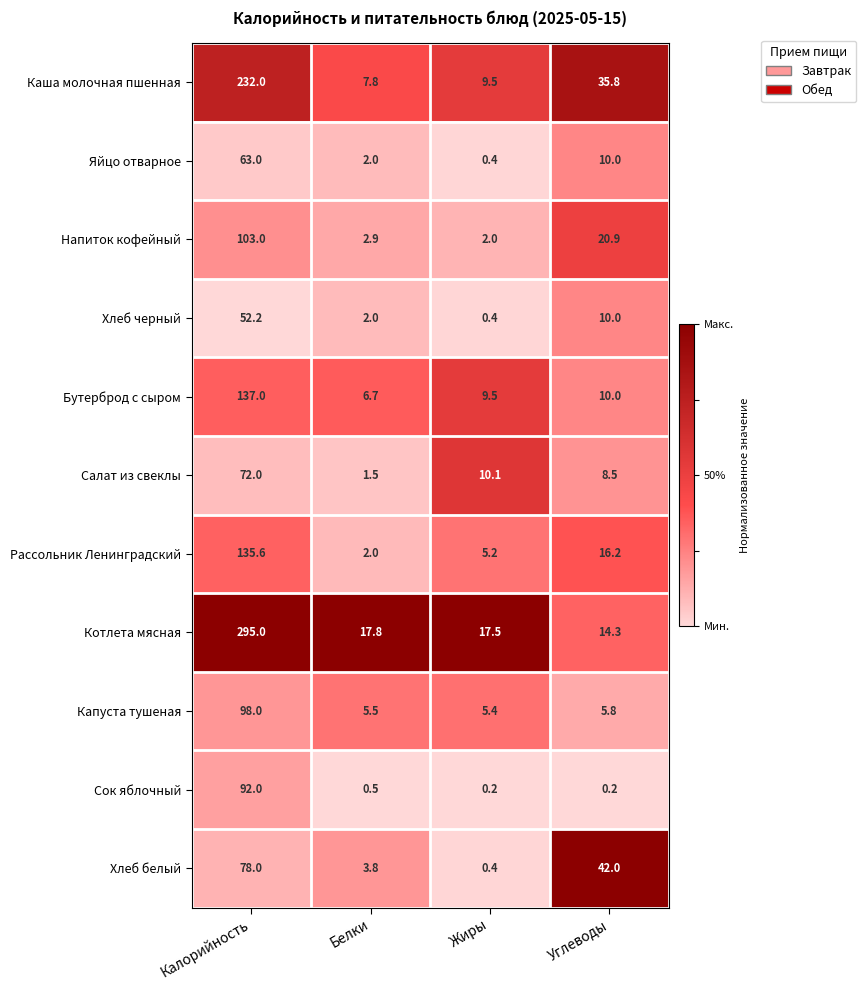

What is the lowest value of the Яйцо отварное series?

0.4